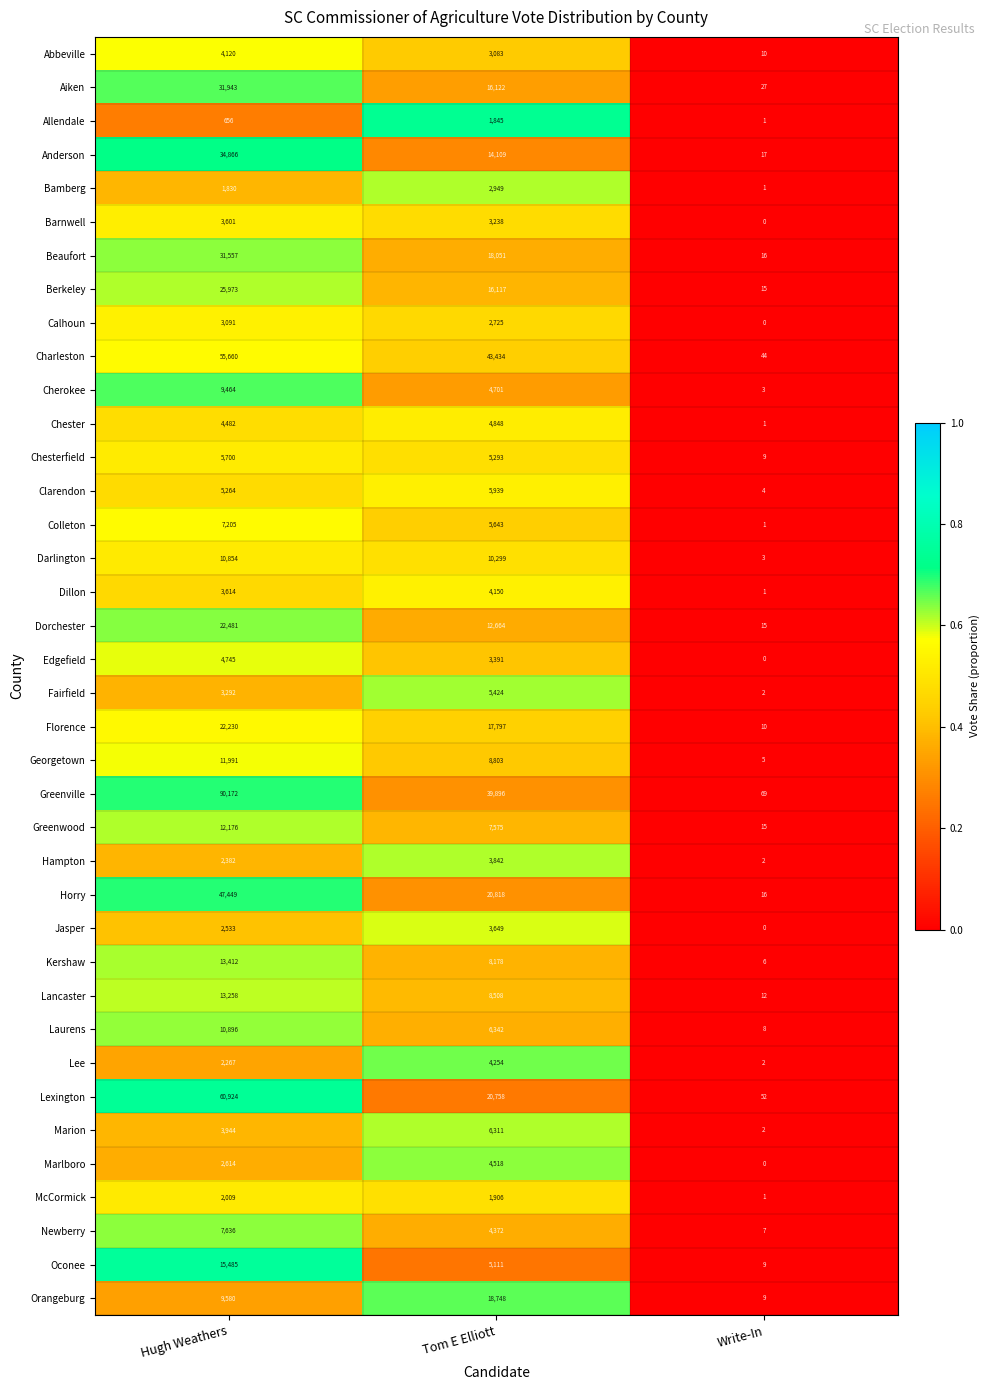

What is the difference between the Lexington values at Write-In and Tom E Elliott?

20706